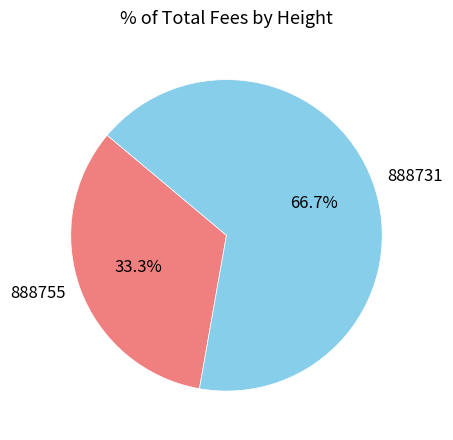

What percentage is the 888755 slice, to the nearest percent?

33%